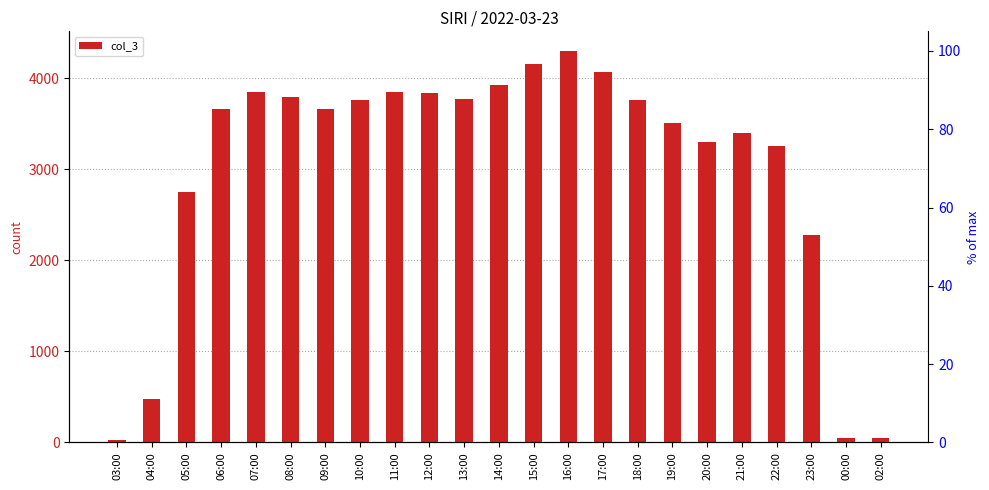

List the labels in order of value, smallest first.

03:00, 02:00, 00:00, 04:00, 23:00, 05:00, 22:00, 20:00, 21:00, 19:00, 09:00, 06:00, 18:00, 10:00, 13:00, 08:00, 12:00, 11:00, 07:00, 14:00, 17:00, 15:00, 16:00